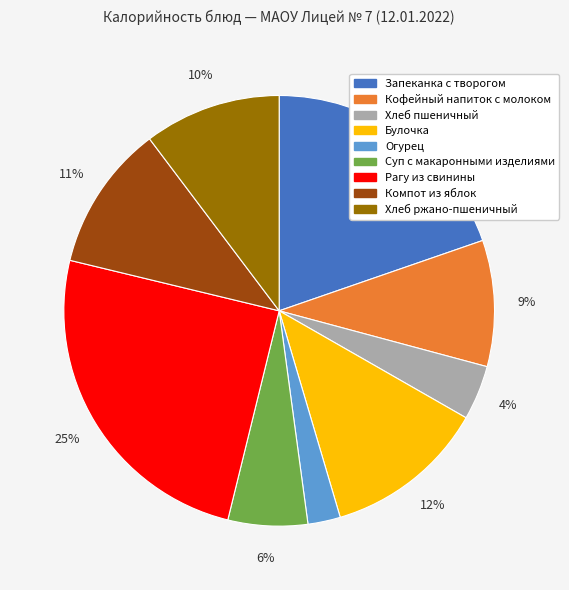

To the nearest percent, what is the average slice percentage?

11%